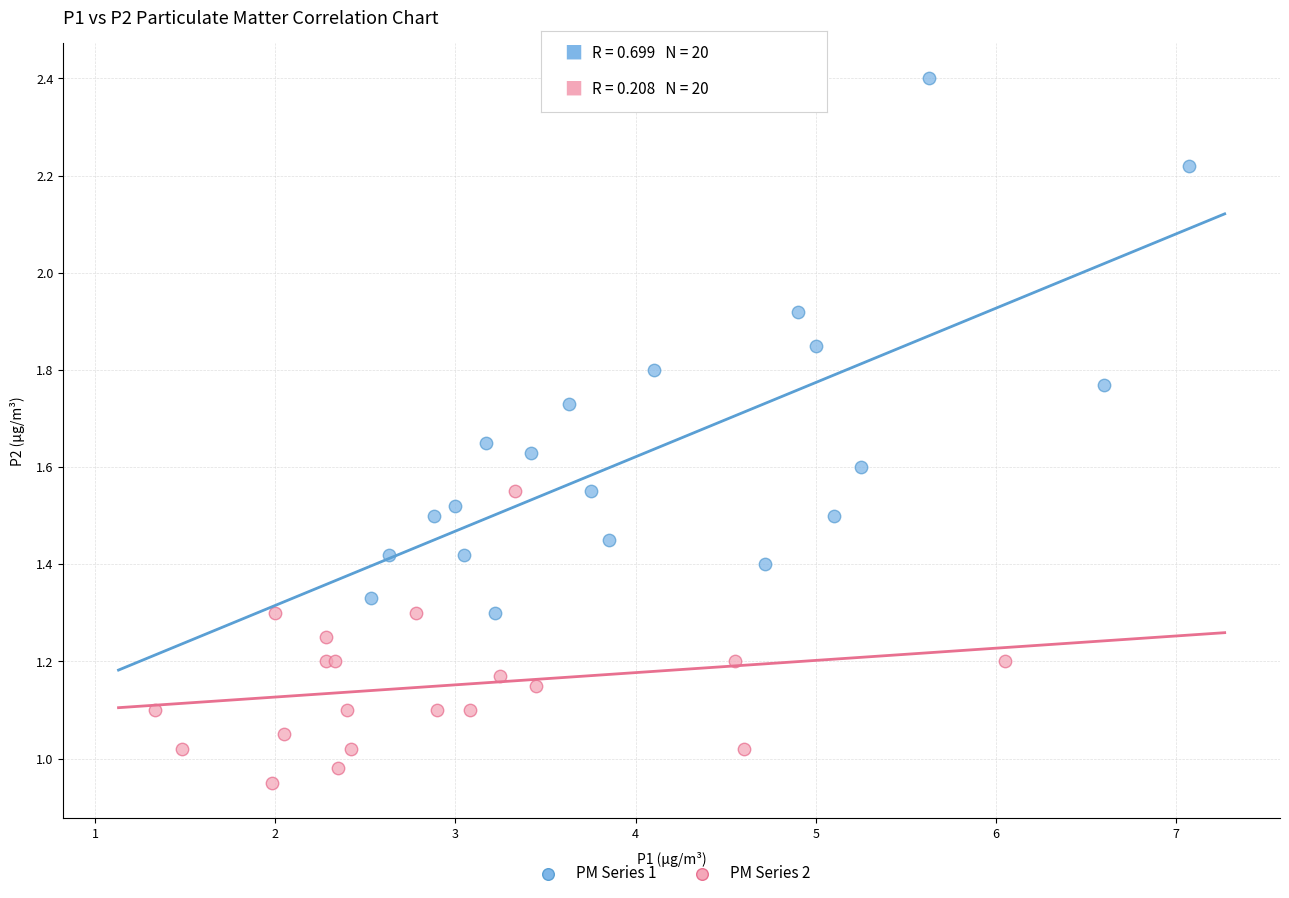

Which series reaches the minimum Y coordinate?

PM Series 2